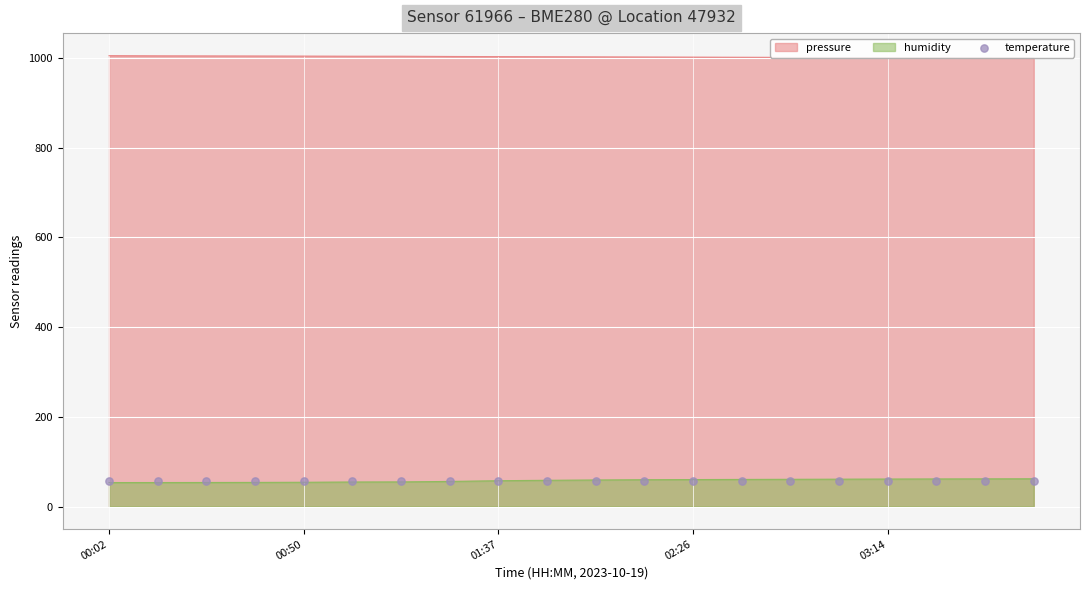

True or false: pressure and humidity intersect in this chart.

False